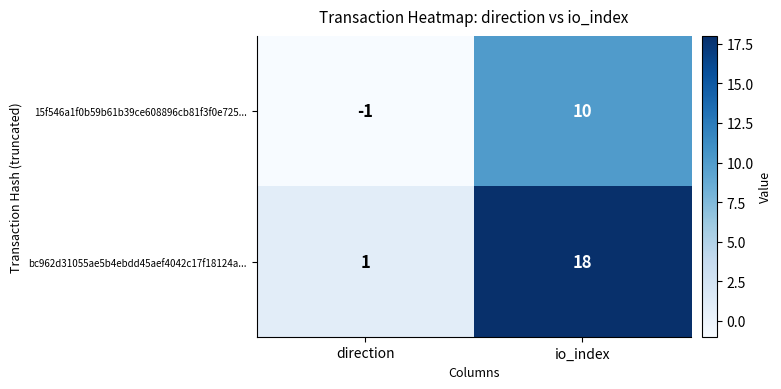

The 15f546a1f0b59b61b39ce608896cb81f3f0e725... series shows 16 at io_index. True or false?

False